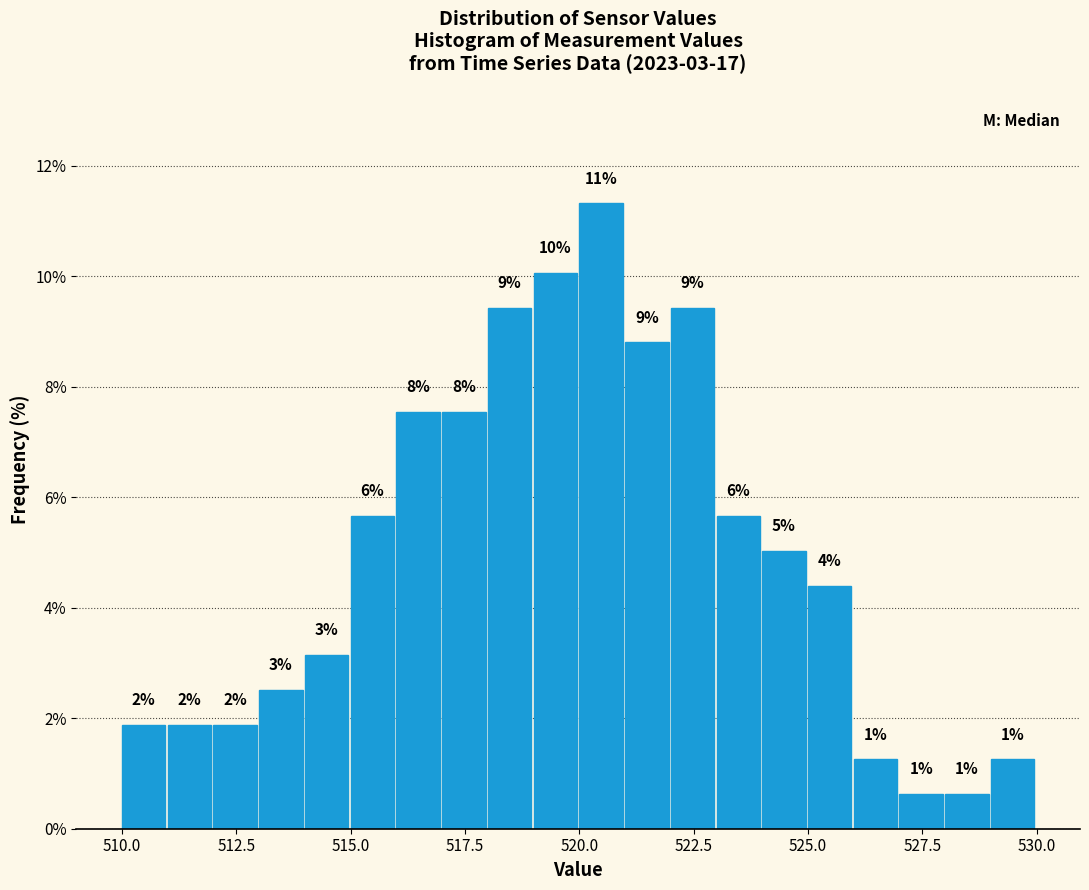

Read against the x-axis, roughly where is the centre of the tallest bar?

520.5